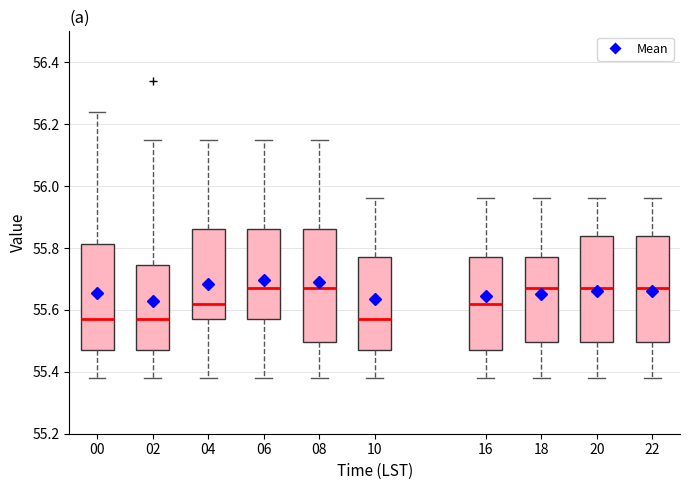

Reading left to right, transcribe this box plot: for each box, give where its median line is, the range the box spans, and where its two whiskers end, as read against the y-axis. The values are not printed on the chart, so give them approximately, as read against the axis.

00: median 55.58, box 55.48 to 55.82, whiskers 55.38 to 56.24
02: median 55.58, box 55.48 to 55.74, whiskers 55.38 to 56.16
04: median 55.62, box 55.58 to 55.86, whiskers 55.38 to 56.16
06: median 55.68, box 55.58 to 55.86, whiskers 55.38 to 56.16
08: median 55.68, box 55.50 to 55.86, whiskers 55.38 to 56.16
10: median 55.58, box 55.48 to 55.78, whiskers 55.38 to 55.96
16: median 55.62, box 55.48 to 55.78, whiskers 55.38 to 55.96
18: median 55.68, box 55.50 to 55.78, whiskers 55.38 to 55.96
20: median 55.68, box 55.50 to 55.84, whiskers 55.38 to 55.96
22: median 55.68, box 55.50 to 55.84, whiskers 55.38 to 55.96